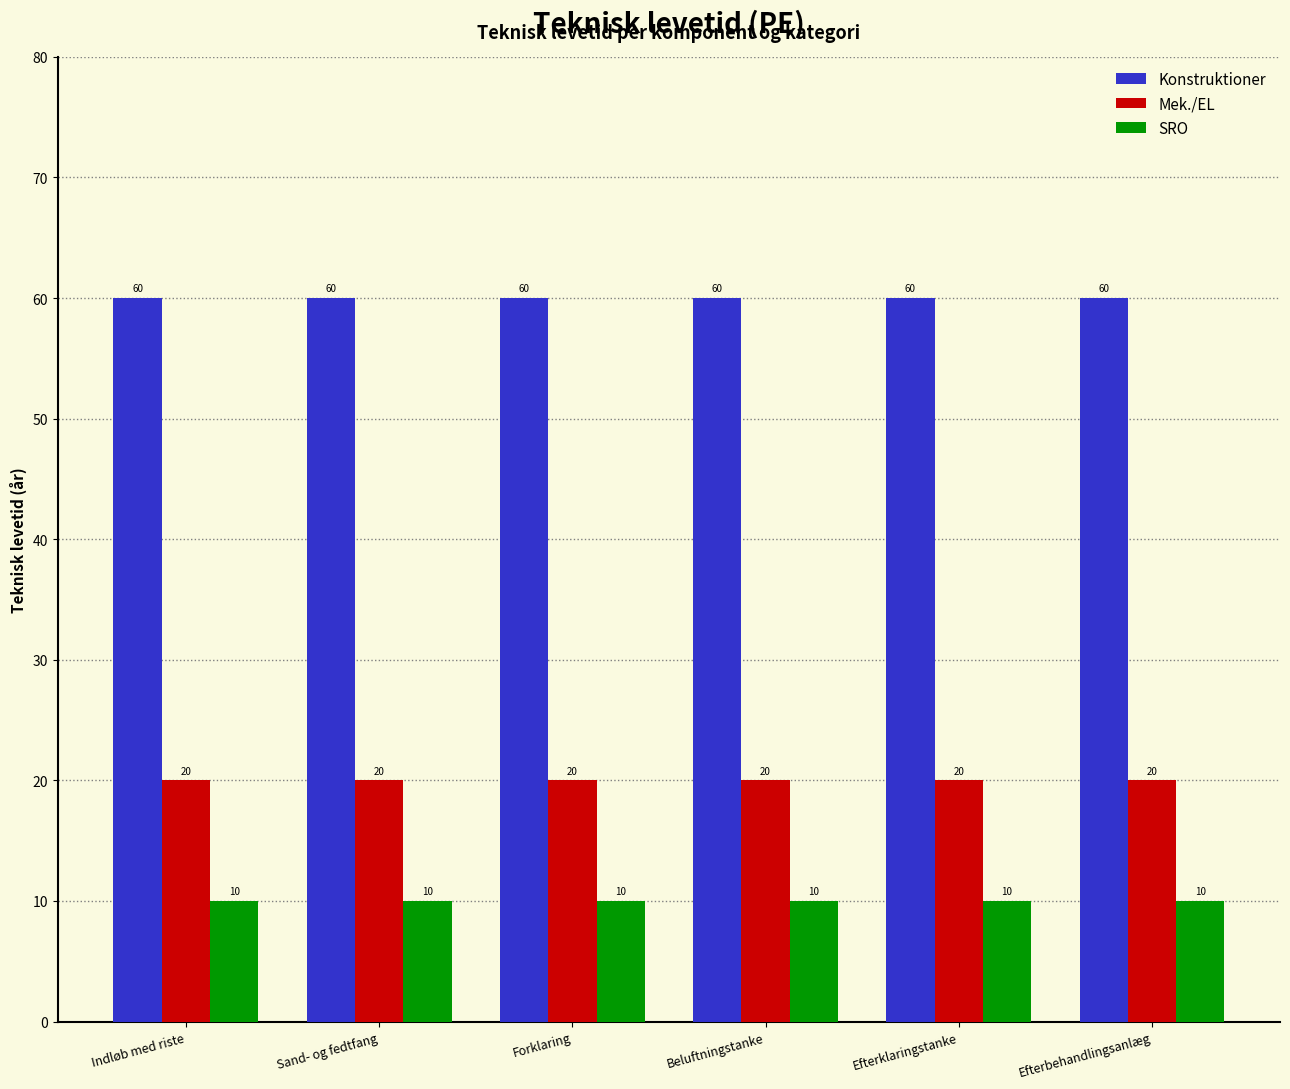

What is the sum of all Mek./EL values?

120